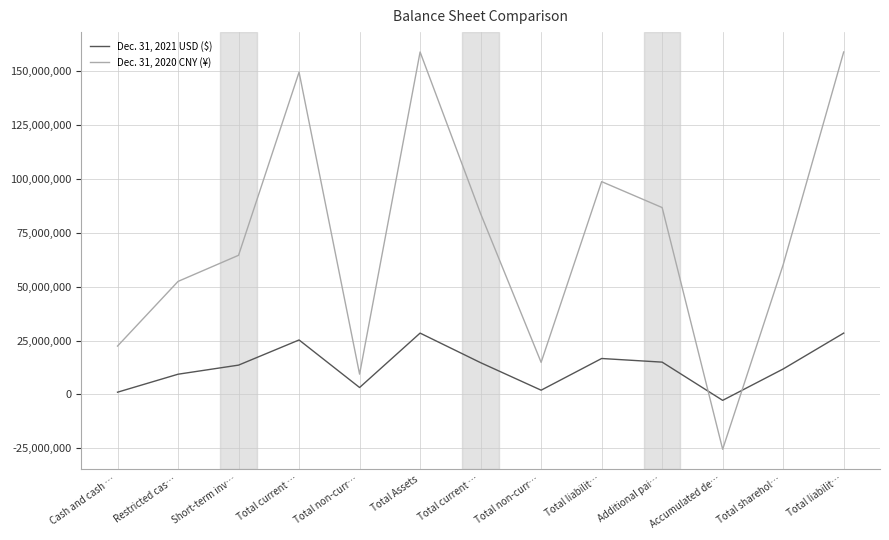

Is this an area chart (filled region under the line)?

No